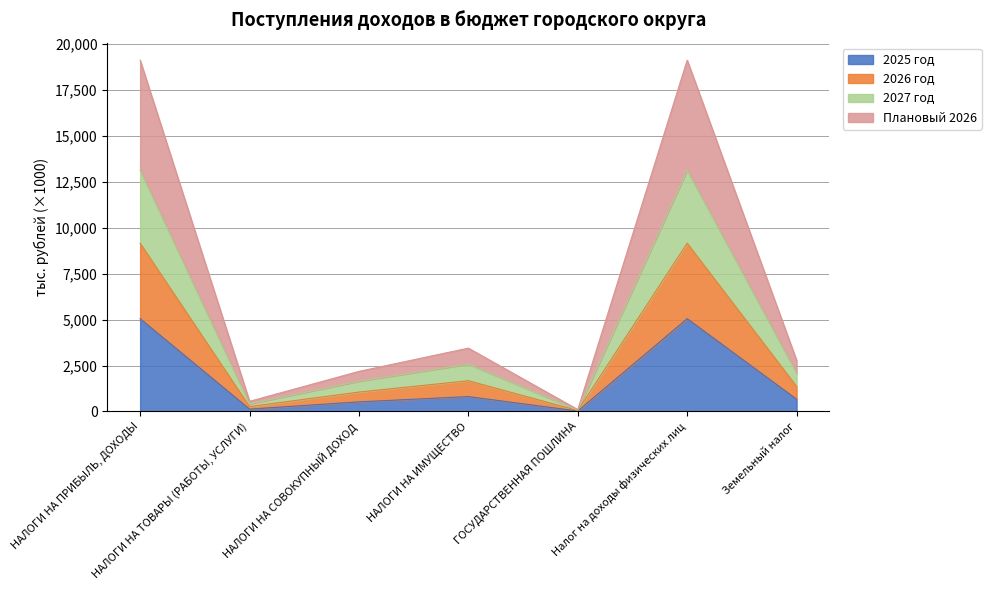

True or false: Плановый 2026 has more than 2 interior local peaks.

False